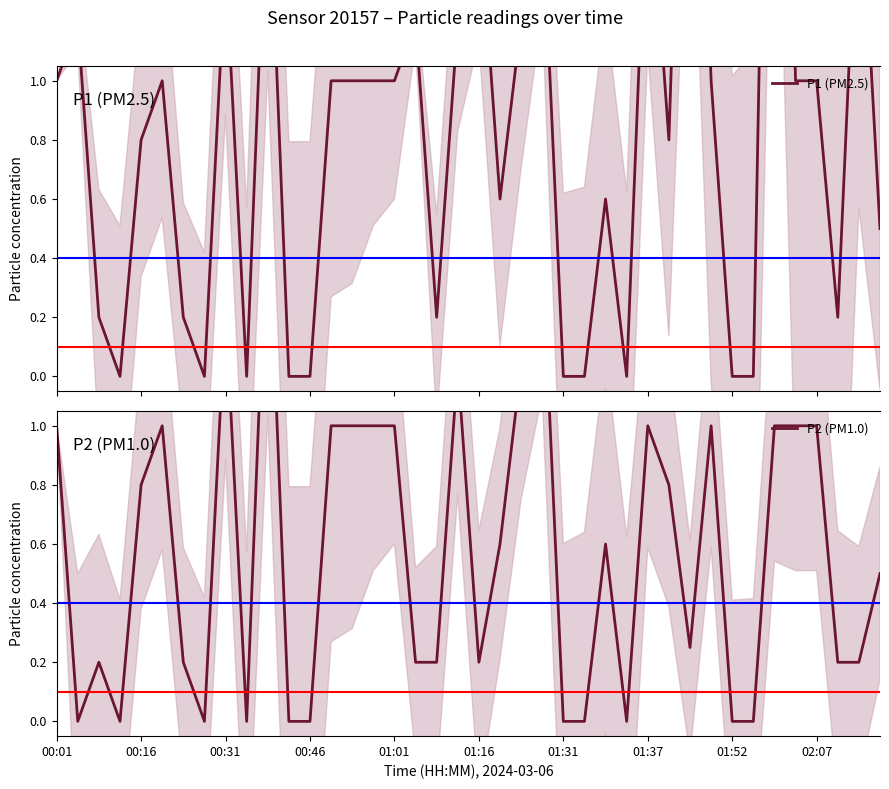

In P1 (PM2.5), how many points are higher than both neighbors (excluding endpoints)?

12